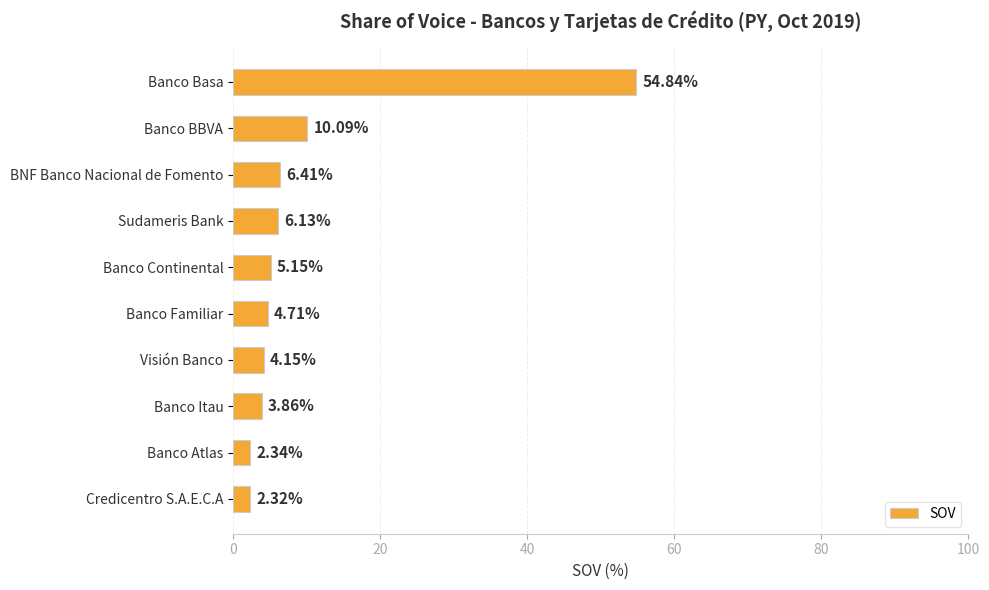

Approximately how many times larger is the value at Credicentro S.A.E.C.A compared to Visión Banco?

0.6